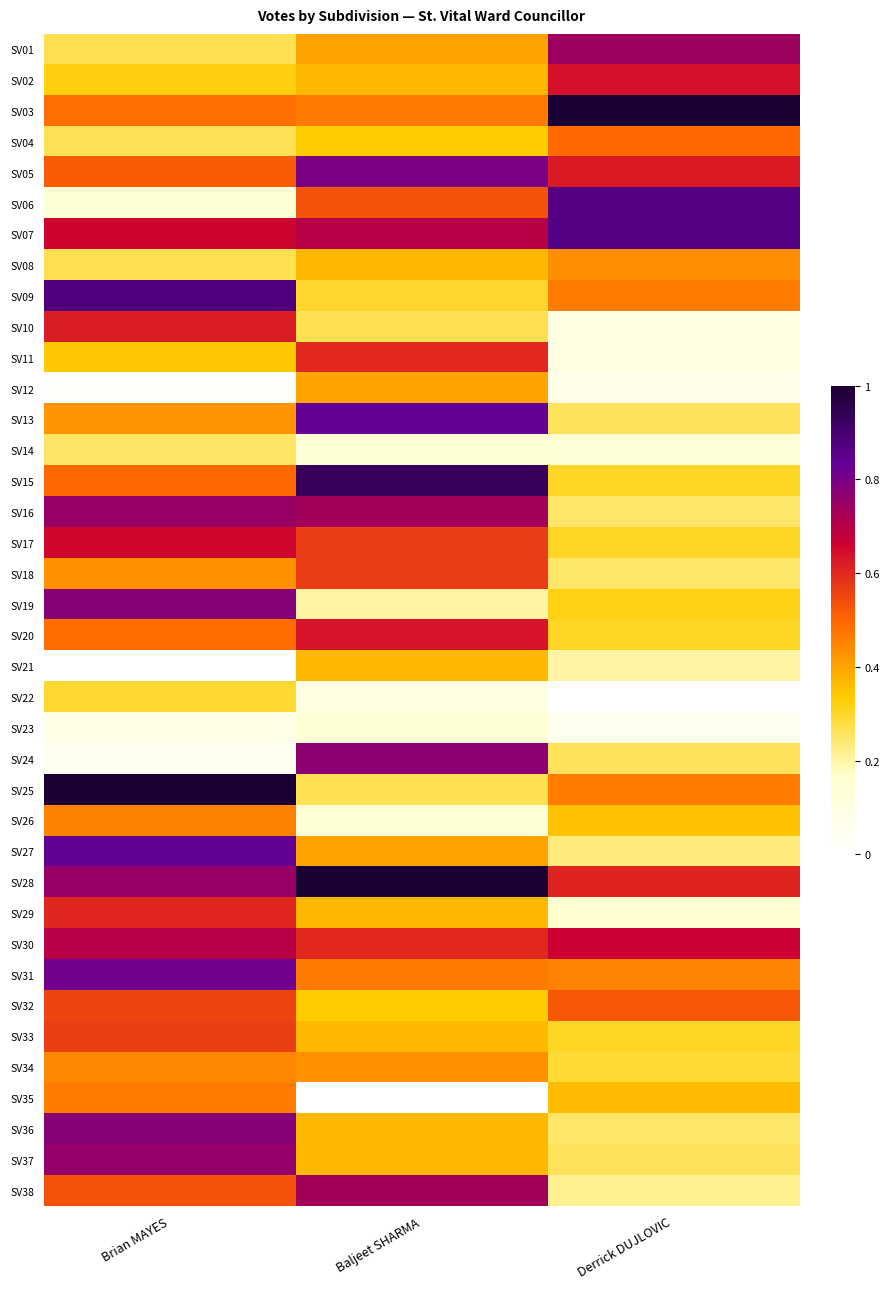

Reading right to left, list all the values displayed in this chart.

SV01: Derrick DUJLOVIC=0.7	Baljeet SHARMA=0.4	Brian MAYES=0.3
SV02: Derrick DUJLOVIC=0.6	Baljeet SHARMA=0.4	Brian MAYES=0.3
SV03: Derrick DUJLOVIC=1.0	Baljeet SHARMA=0.5	Brian MAYES=0.5
SV04: Derrick DUJLOVIC=0.5	Baljeet SHARMA=0.3	Brian MAYES=0.3
SV05: Derrick DUJLOVIC=0.6	Baljeet SHARMA=0.8	Brian MAYES=0.5
SV06: Derrick DUJLOVIC=0.9	Baljeet SHARMA=0.5	Brian MAYES=0.1
SV07: Derrick DUJLOVIC=0.9	Baljeet SHARMA=0.7	Brian MAYES=0.7
SV08: Derrick DUJLOVIC=0.4	Baljeet SHARMA=0.4	Brian MAYES=0.3
SV09: Derrick DUJLOVIC=0.5	Baljeet SHARMA=0.3	Brian MAYES=0.9
SV10: Derrick DUJLOVIC=0.1	Baljeet SHARMA=0.3	Brian MAYES=0.6
SV11: Derrick DUJLOVIC=0.1	Baljeet SHARMA=0.6	Brian MAYES=0.3
SV12: Derrick DUJLOVIC=0.1	Baljeet SHARMA=0.4	Brian MAYES=0.0
SV13: Derrick DUJLOVIC=0.3	Baljeet SHARMA=0.8	Brian MAYES=0.4
SV14: Derrick DUJLOVIC=0.1	Baljeet SHARMA=0.1	Brian MAYES=0.3
SV15: Derrick DUJLOVIC=0.3	Baljeet SHARMA=0.9	Brian MAYES=0.5
SV16: Derrick DUJLOVIC=0.2	Baljeet SHARMA=0.7	Brian MAYES=0.7
SV17: Derrick DUJLOVIC=0.3	Baljeet SHARMA=0.6	Brian MAYES=0.7
SV18: Derrick DUJLOVIC=0.2	Baljeet SHARMA=0.6	Brian MAYES=0.4
SV19: Derrick DUJLOVIC=0.3	Baljeet SHARMA=0.2	Brian MAYES=0.8
SV20: Derrick DUJLOVIC=0.3	Baljeet SHARMA=0.6	Brian MAYES=0.5
SV21: Derrick DUJLOVIC=0.2	Baljeet SHARMA=0.4	Brian MAYES=0.0
SV22: Derrick DUJLOVIC=0.0	Baljeet SHARMA=0.1	Brian MAYES=0.3
SV23: Derrick DUJLOVIC=0.1	Baljeet SHARMA=0.1	Brian MAYES=0.1
SV24: Derrick DUJLOVIC=0.3	Baljeet SHARMA=0.8	Brian MAYES=0.0
SV25: Derrick DUJLOVIC=0.5	Baljeet SHARMA=0.3	Brian MAYES=1.0
SV26: Derrick DUJLOVIC=0.3	Baljeet SHARMA=0.1	Brian MAYES=0.5
SV27: Derrick DUJLOVIC=0.2	Baljeet SHARMA=0.4	Brian MAYES=0.8
SV28: Derrick DUJLOVIC=0.6	Baljeet SHARMA=1.0	Brian MAYES=0.7
SV29: Derrick DUJLOVIC=0.2	Baljeet SHARMA=0.4	Brian MAYES=0.6
SV30: Derrick DUJLOVIC=0.7	Baljeet SHARMA=0.6	Brian MAYES=0.7
SV31: Derrick DUJLOVIC=0.4	Baljeet SHARMA=0.5	Brian MAYES=0.8
SV32: Derrick DUJLOVIC=0.5	Baljeet SHARMA=0.3	Brian MAYES=0.6
SV33: Derrick DUJLOVIC=0.3	Baljeet SHARMA=0.4	Brian MAYES=0.6
SV34: Derrick DUJLOVIC=0.3	Baljeet SHARMA=0.4	Brian MAYES=0.4
SV35: Derrick DUJLOVIC=0.4	Baljeet SHARMA=0.0	Brian MAYES=0.5
SV36: Derrick DUJLOVIC=0.2	Baljeet SHARMA=0.4	Brian MAYES=0.8
SV37: Derrick DUJLOVIC=0.3	Baljeet SHARMA=0.4	Brian MAYES=0.8
SV38: Derrick DUJLOVIC=0.2	Baljeet SHARMA=0.7	Brian MAYES=0.5